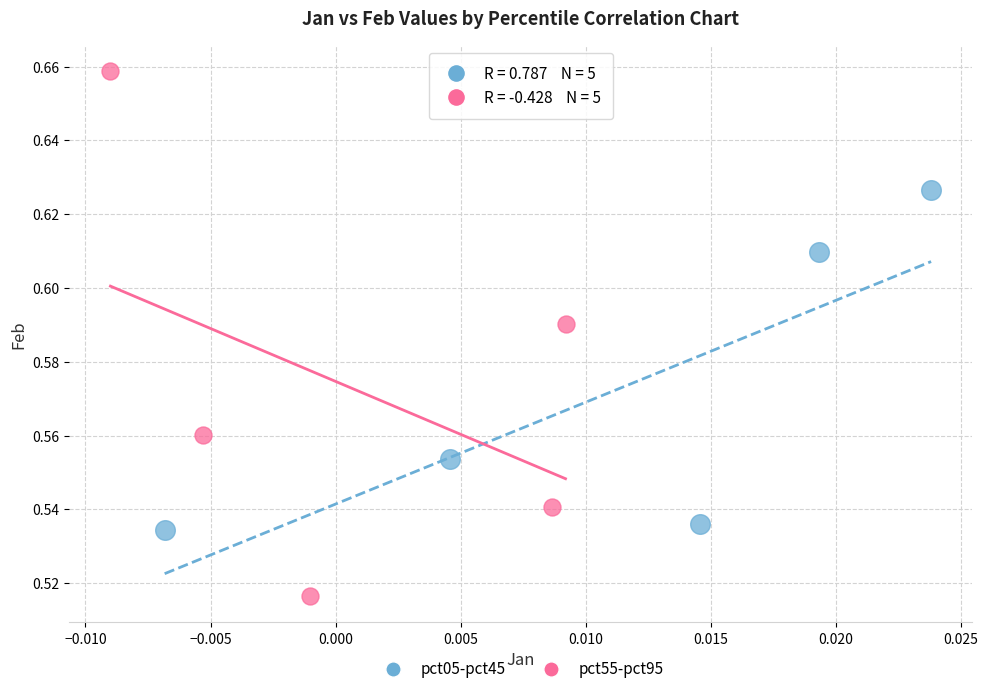

Which series has the widest spread of Y values?

pct55-pct95